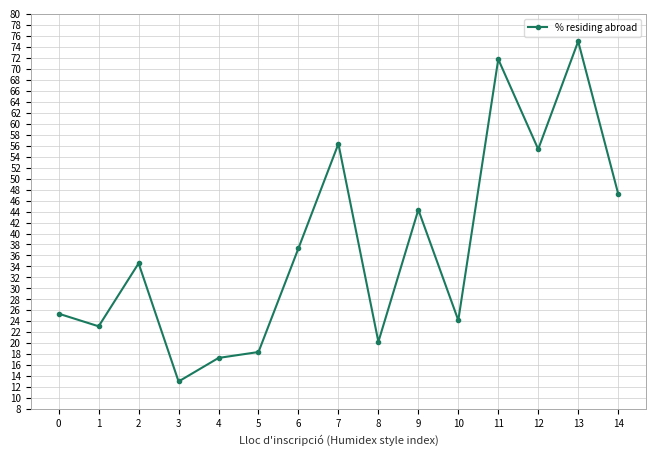

How many values are below 34?

7